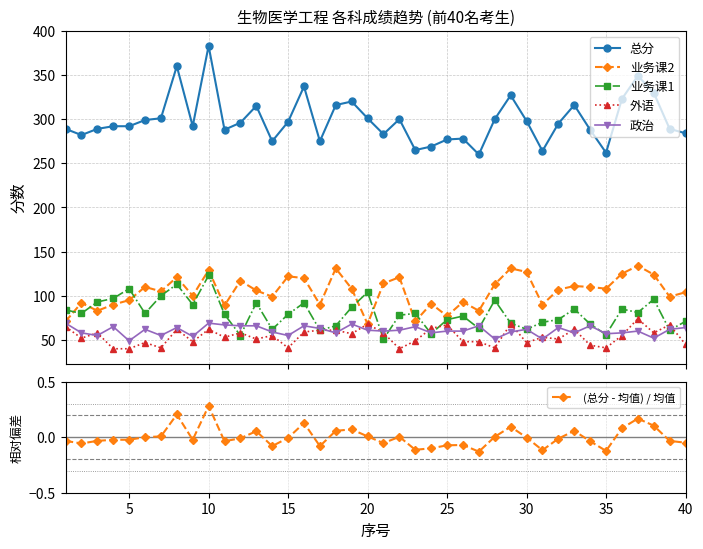

How many series are shown in this chart?

6